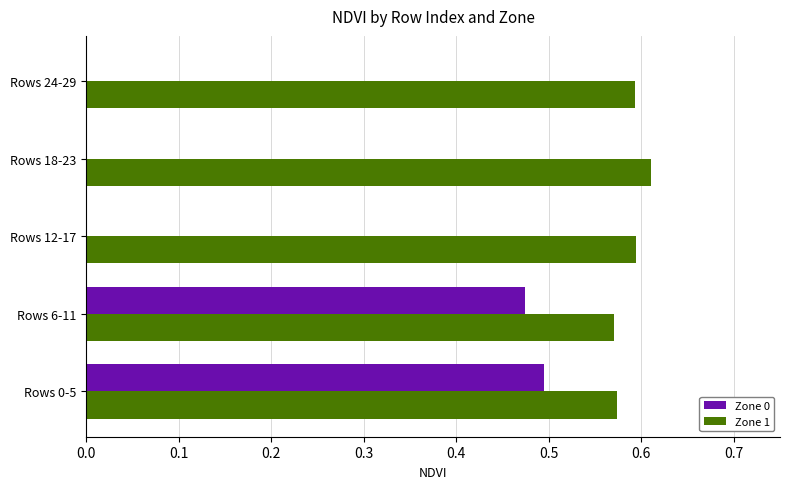

How many data points does each series have?

5